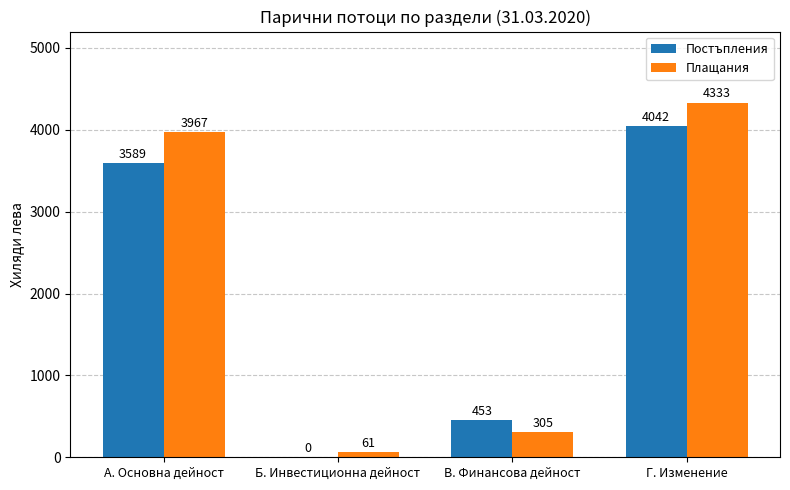

What is the maximum value shown in the chart?

4333